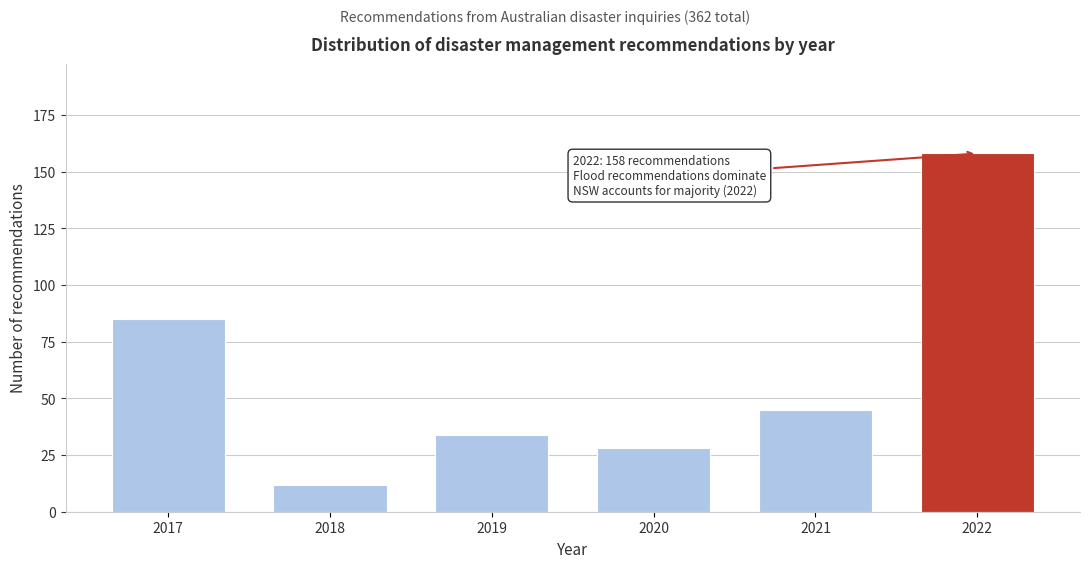

Reading right to left, what are all the values shown in this chart?

2022=158	2021=45	2020=28	2019=34	2018=12	2017=85